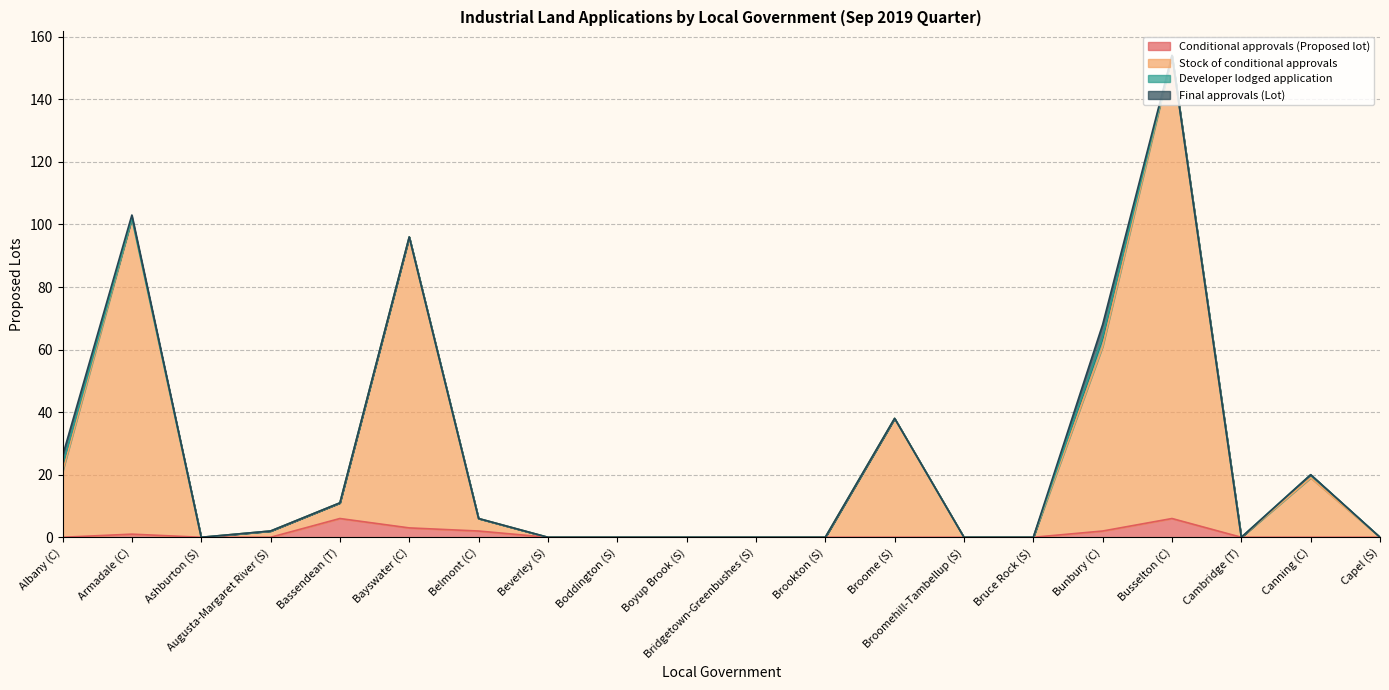

How many lines are shown in the chart?

4